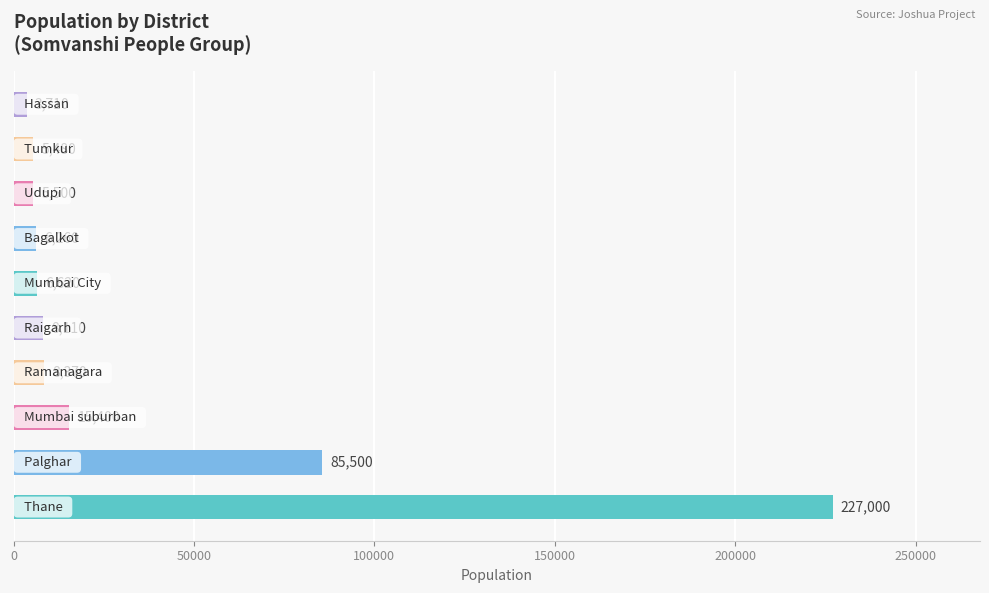

What is the difference between the maximum and minimum values?

223290